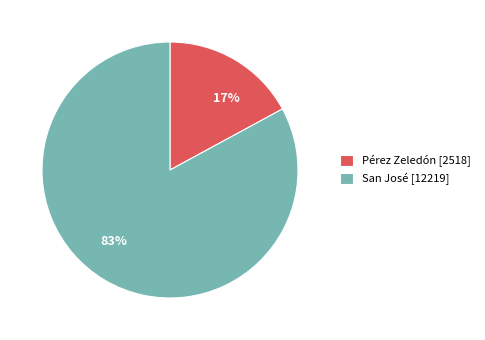

To the nearest percent, what portion does Pérez Zeledón represent?

17%